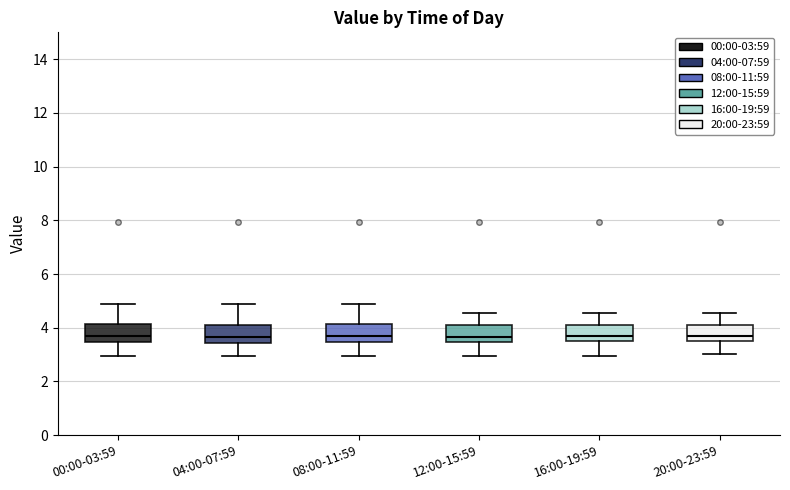

Where does the median line of the box for 12:00-15:59 sit on the y-axis? The values are not printed on the chart, so give them approximately, as read against the axis.

3.6